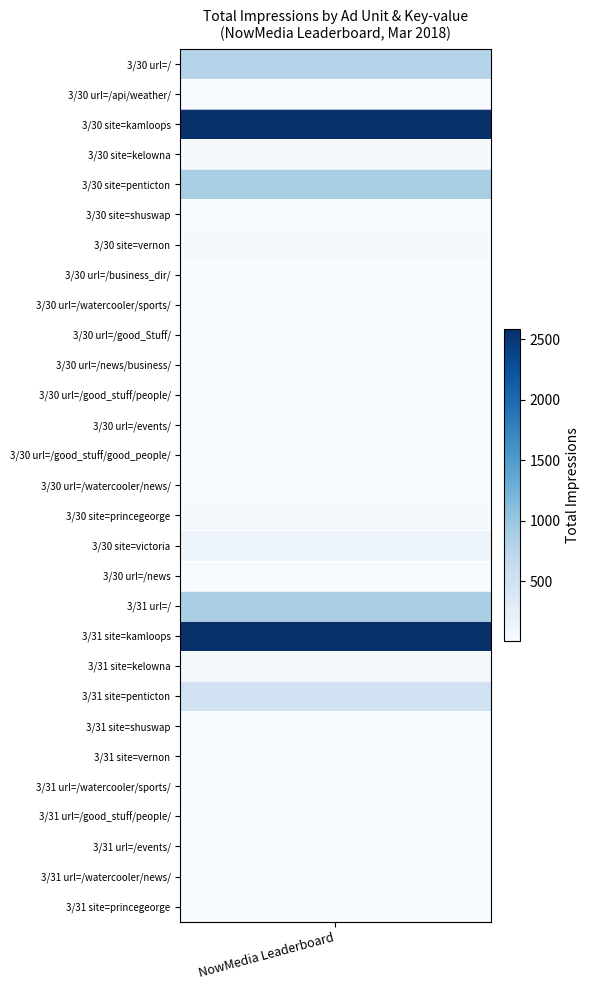

What is the average value?

296